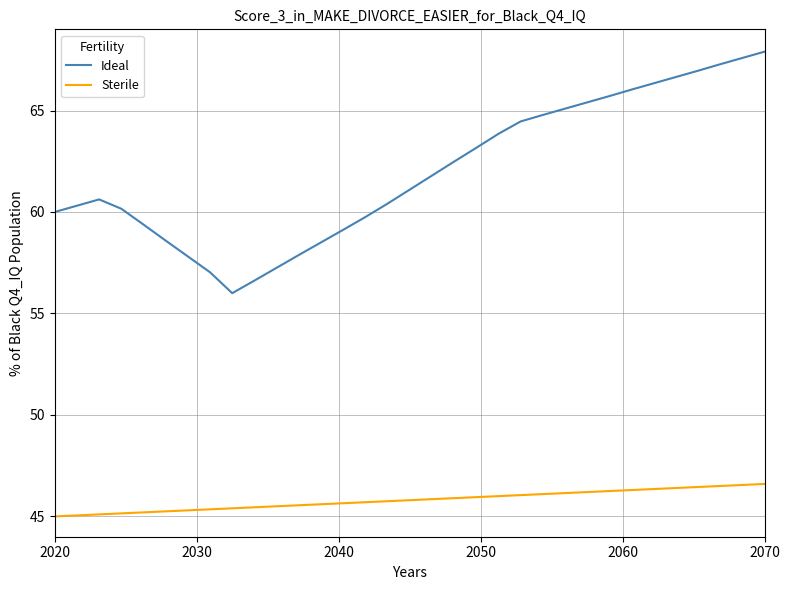

Which series has the widest spread of values?

Ideal